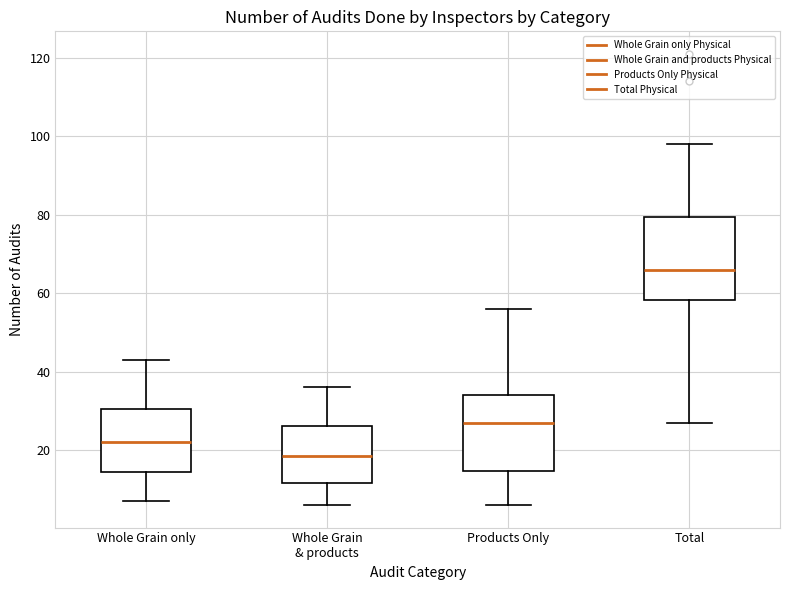

Reading left to right, read every box against the y-axis: the position of its median line, the range the box covers, and the ends of its whiskers. The values are not printed on the chart, so give them approximately, as read against the axis.

Whole Grain only: median 22, box 14 to 30, whiskers 8 to 44
Whole Grain & products: median 18, box 12 to 26, whiskers 6 to 36
Products Only: median 28, box 14 to 34, whiskers 6 to 56
Total: median 66, box 58 to 80, whiskers 28 to 98